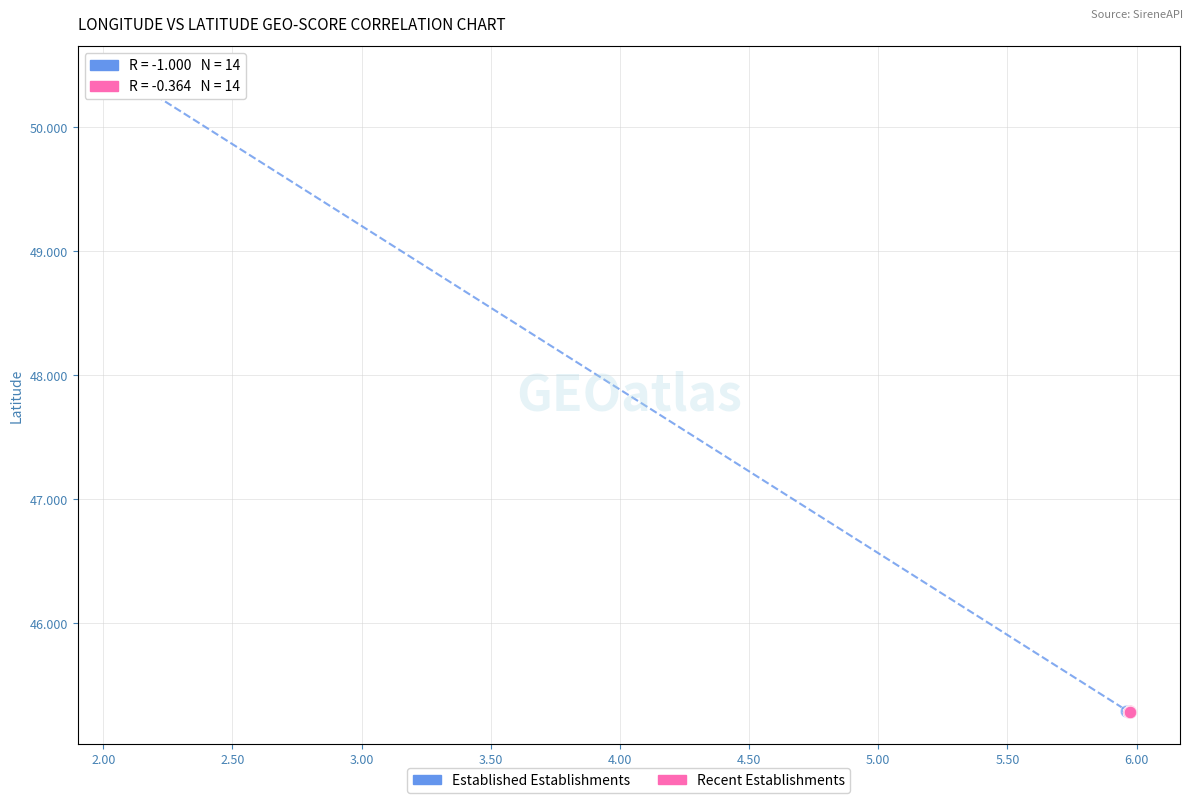

Which series has the widest spread of Y values?

Established Establishments